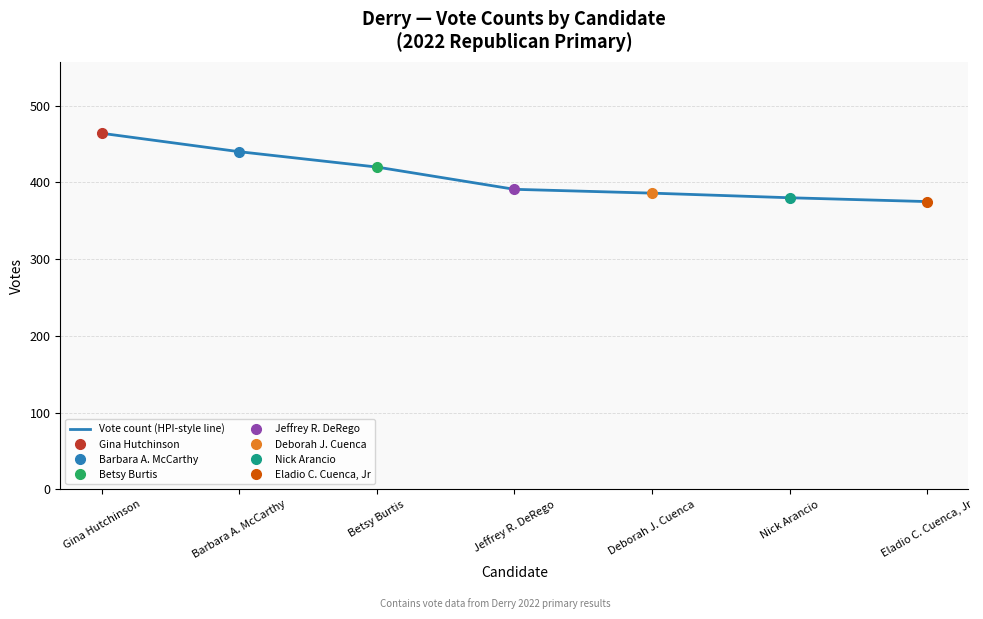

What is the difference between the maximum and minimum values?

89